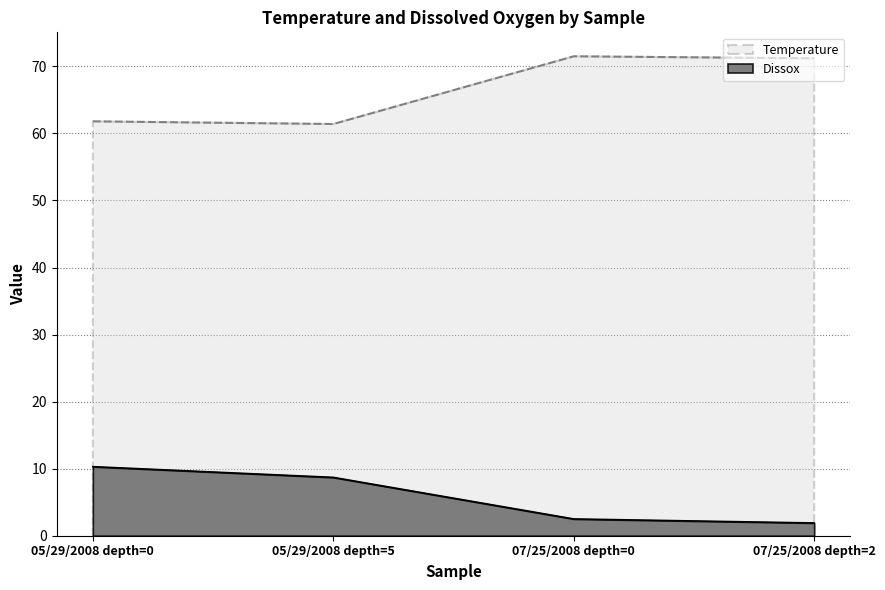

Read the Dissox value at 05/29/2008 depth=0.

10.3